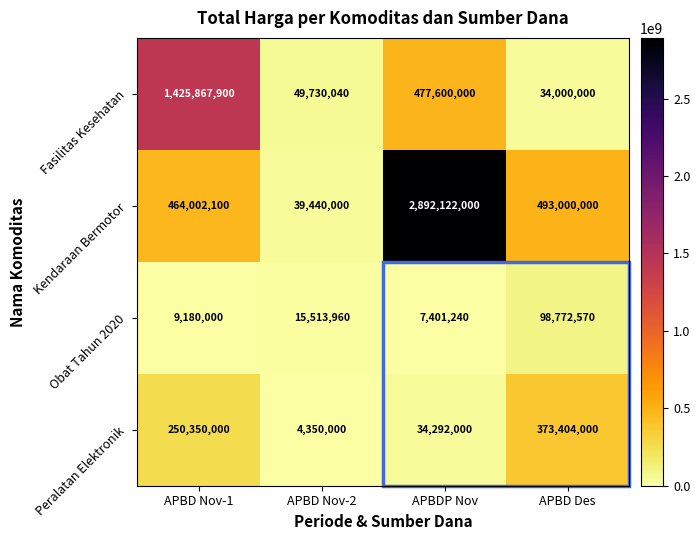

At which label is Obat Tahun 2020 closest to 53086905?

APBD Nov-2